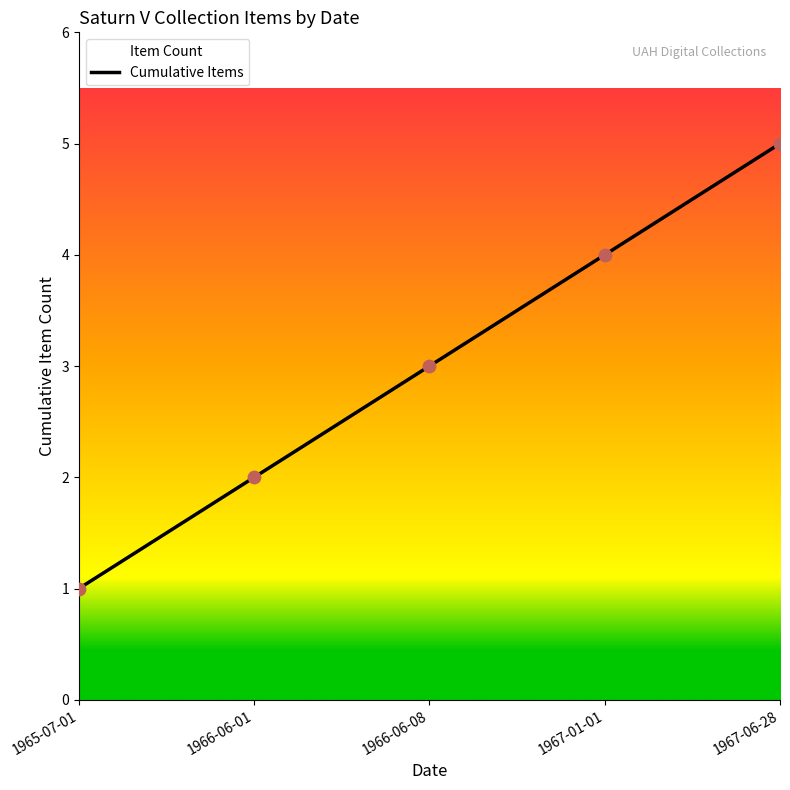

Between 1966-06-01 and 1966-06-08, which is larger?

1966-06-08